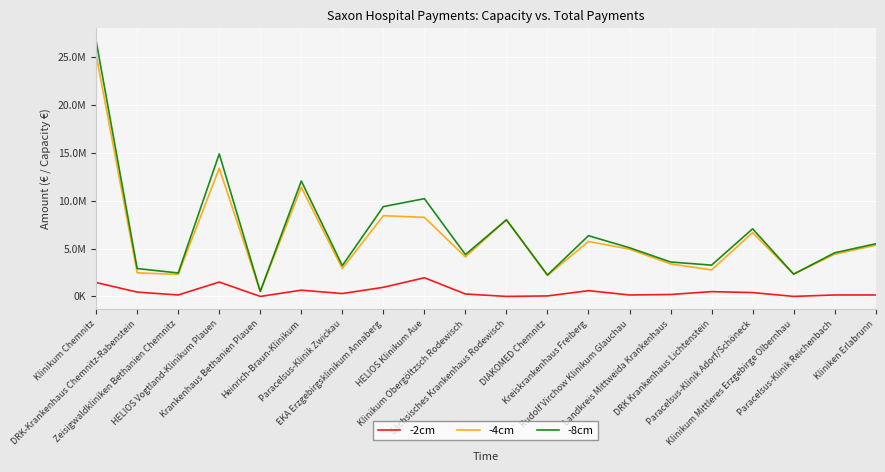

Which series has the largest range (max minus min)?

-8cm